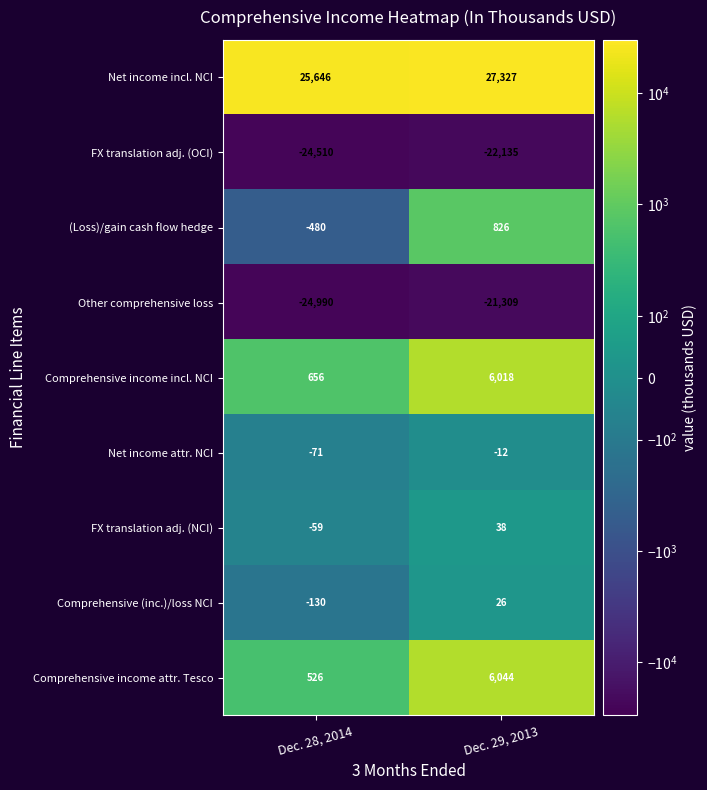

At how many categories does at least one series exceed 20103?

2